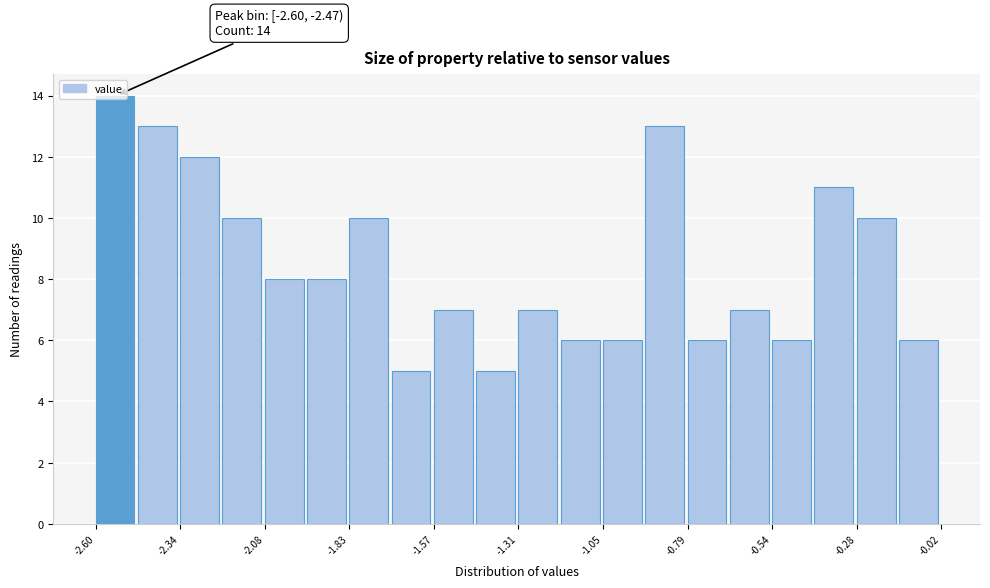

Read against the x-axis, roughly where is the centre of the tallest bar?

-2.55